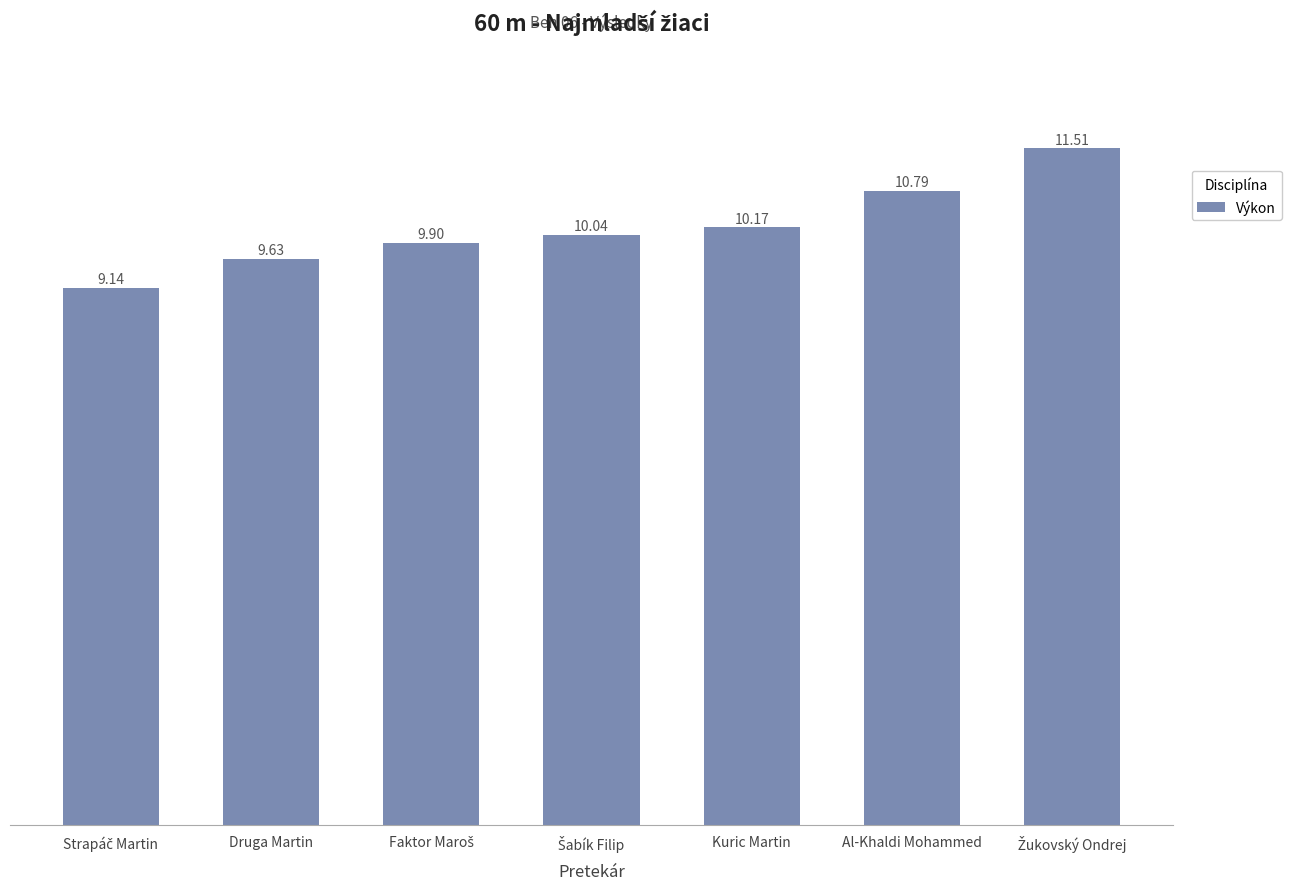

What is the change in value from Kuric Martin to Al-Khaldi Mohammed?

+0.6